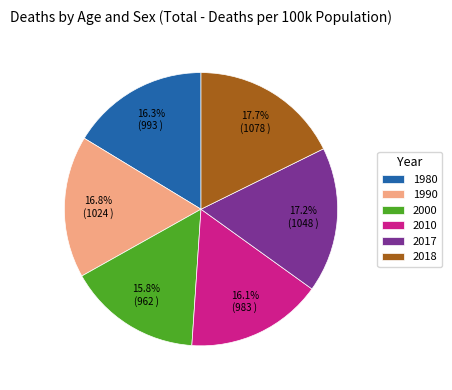

Count the number of slices in the pie.

6